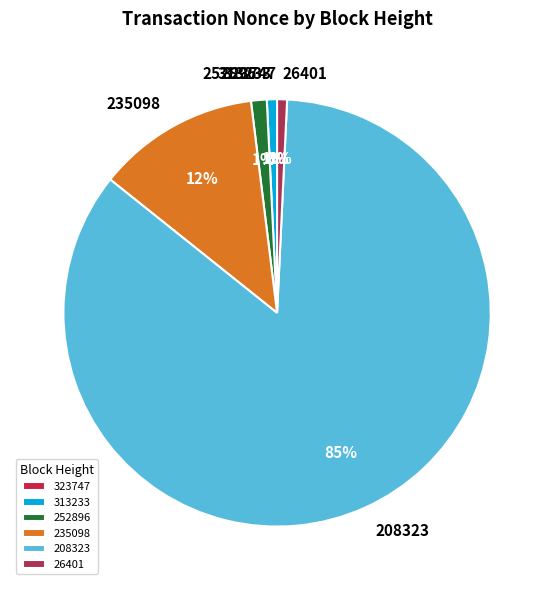

Is it true that 313233 is 10% of the pie?

False